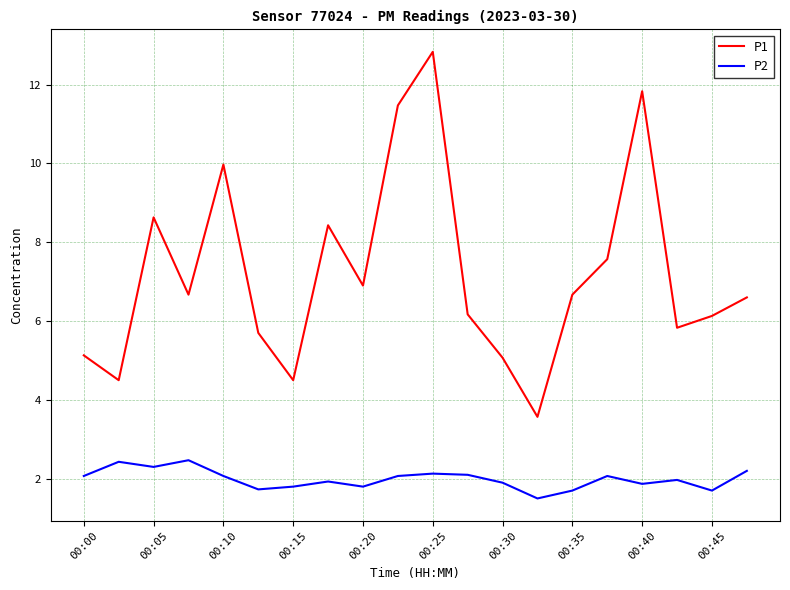

True or false: P2 and P1 cross at least once.

False